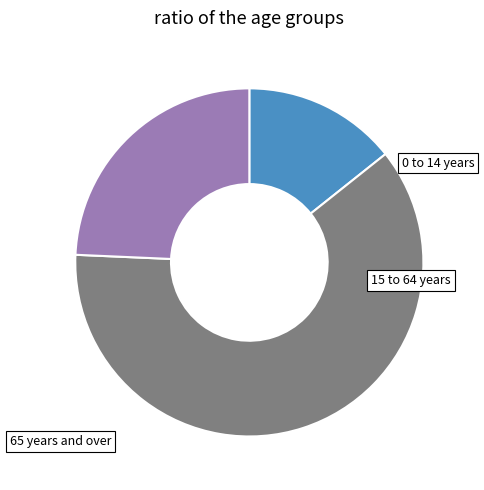

True or false: 15 to 64 years accounts for 49% of the total.

False